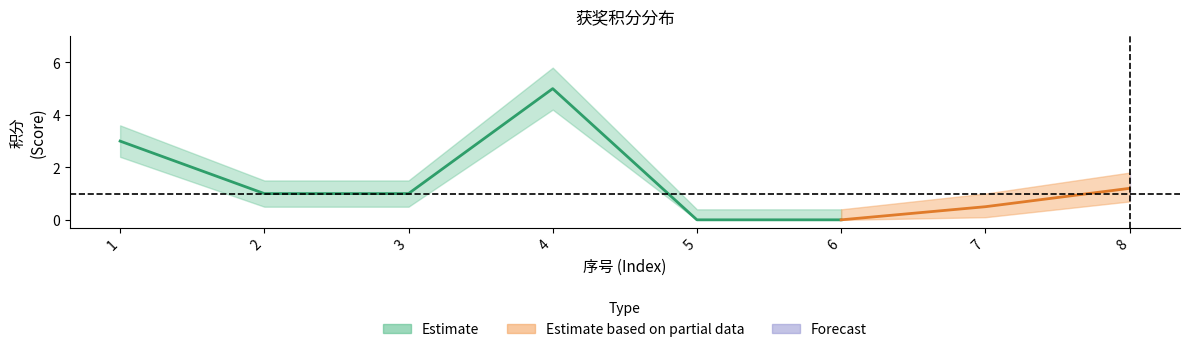

Is the value of 积分_lower at 1 greater than the value of 积分 at 5?

Yes